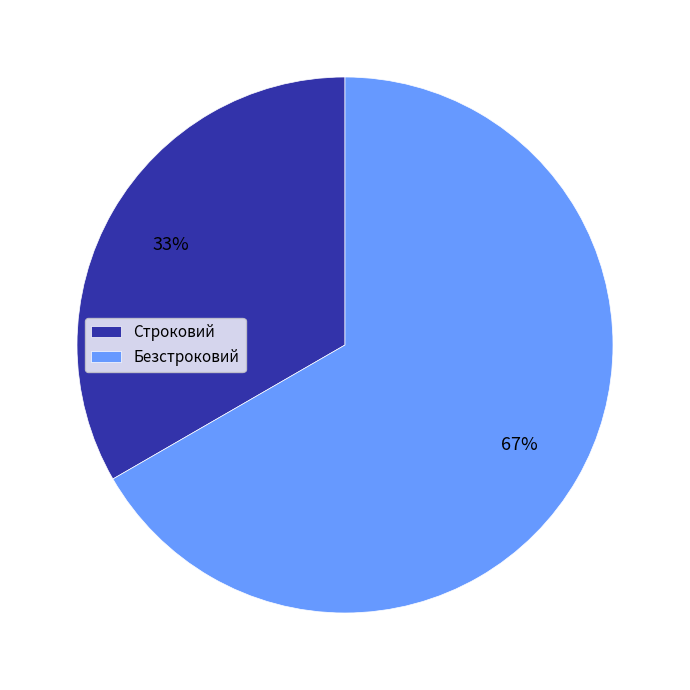

Is there a majority slice in this chart?

Yes